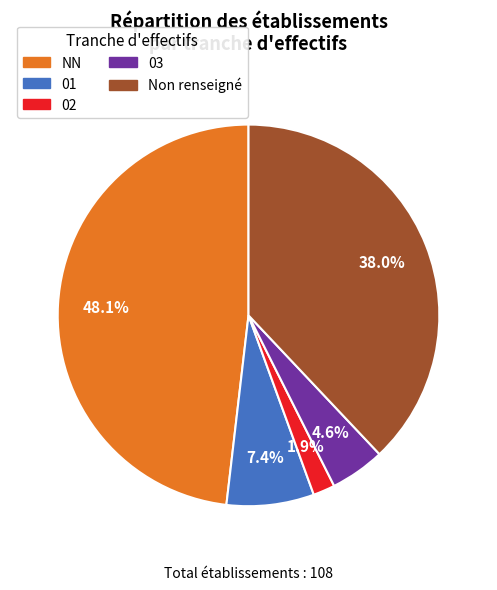

How many segments does this pie chart have?

5